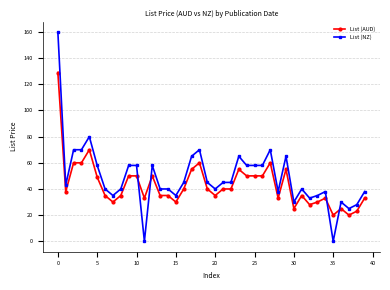

What is the minimum value for List (AUD)?

20.0